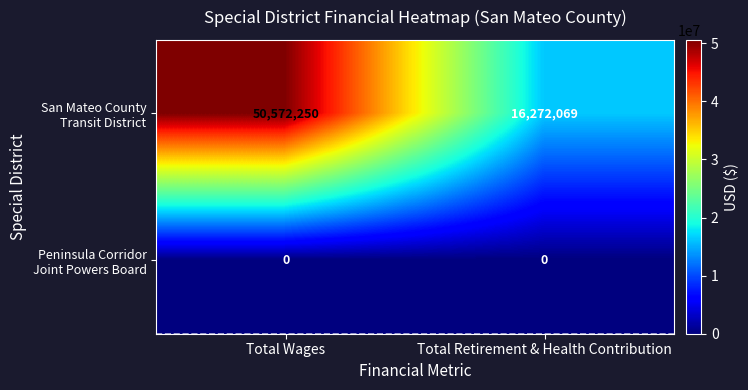

What is the total value across all series at Total Retirement & Health Contribution?

16272069